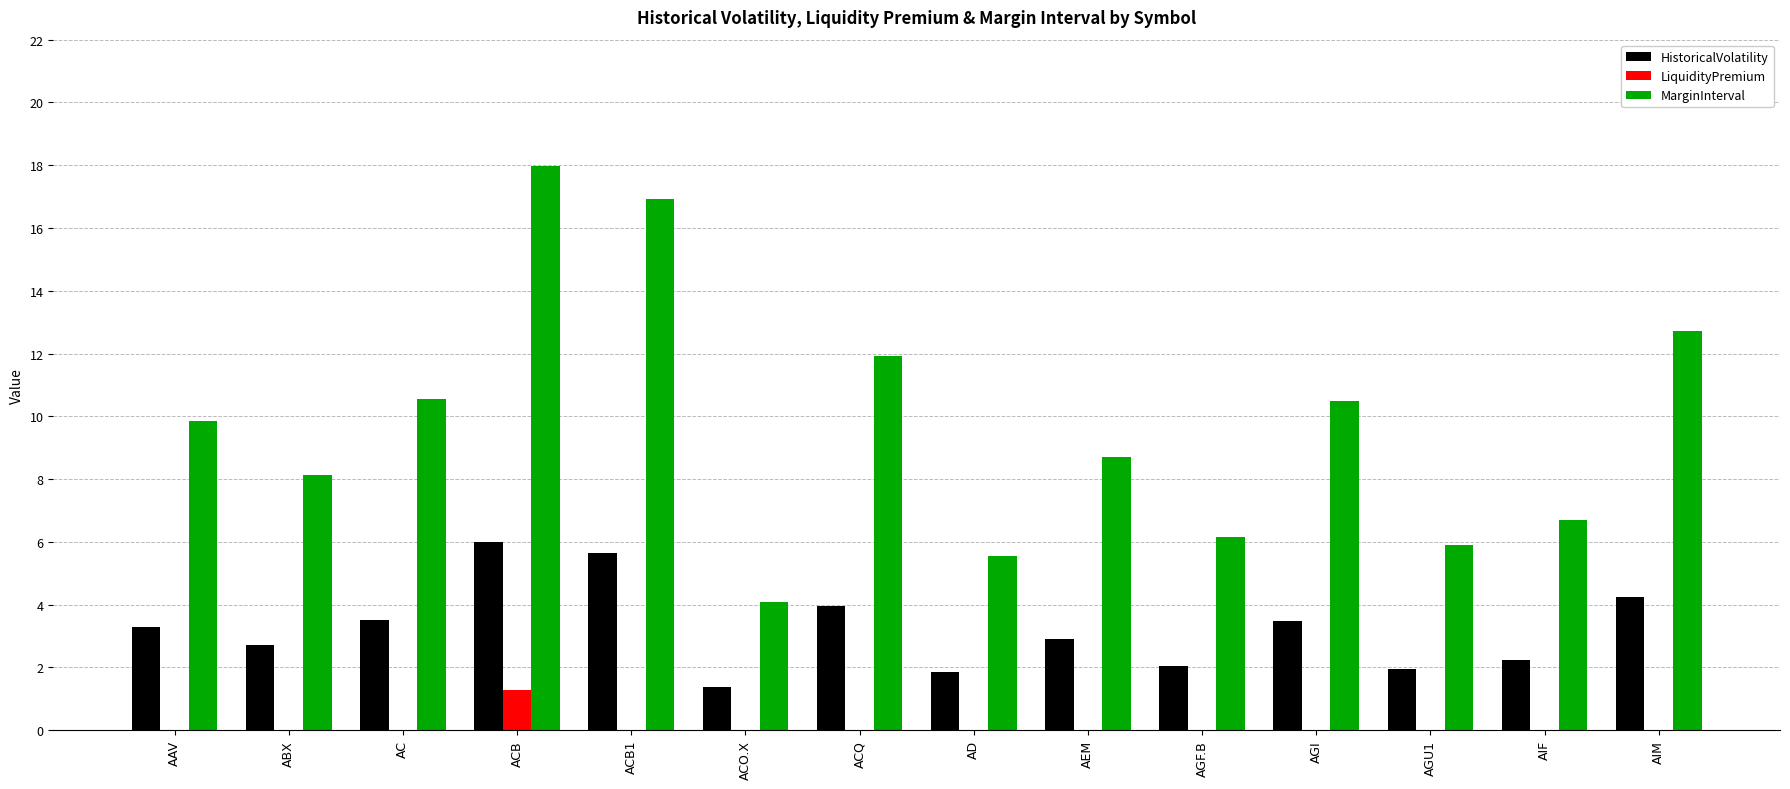

What is the total value across all series at AD?

7.4